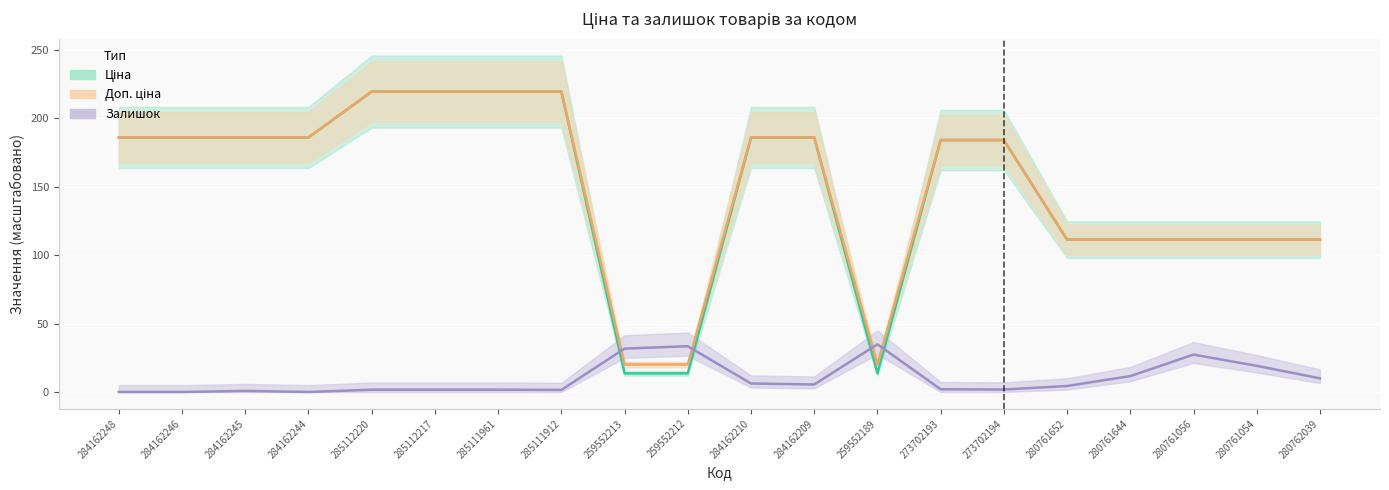

Which series has the widest spread of values?

Ціна